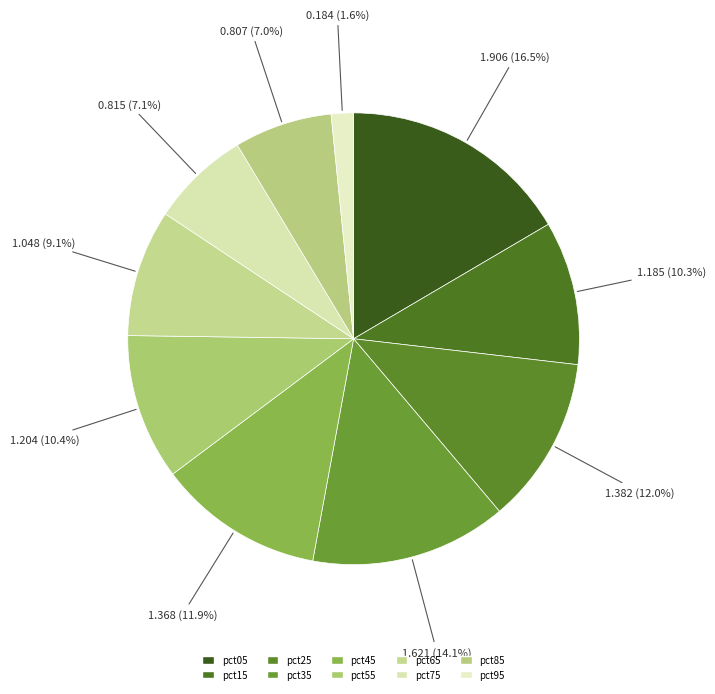

Is there a majority slice in this chart?

No